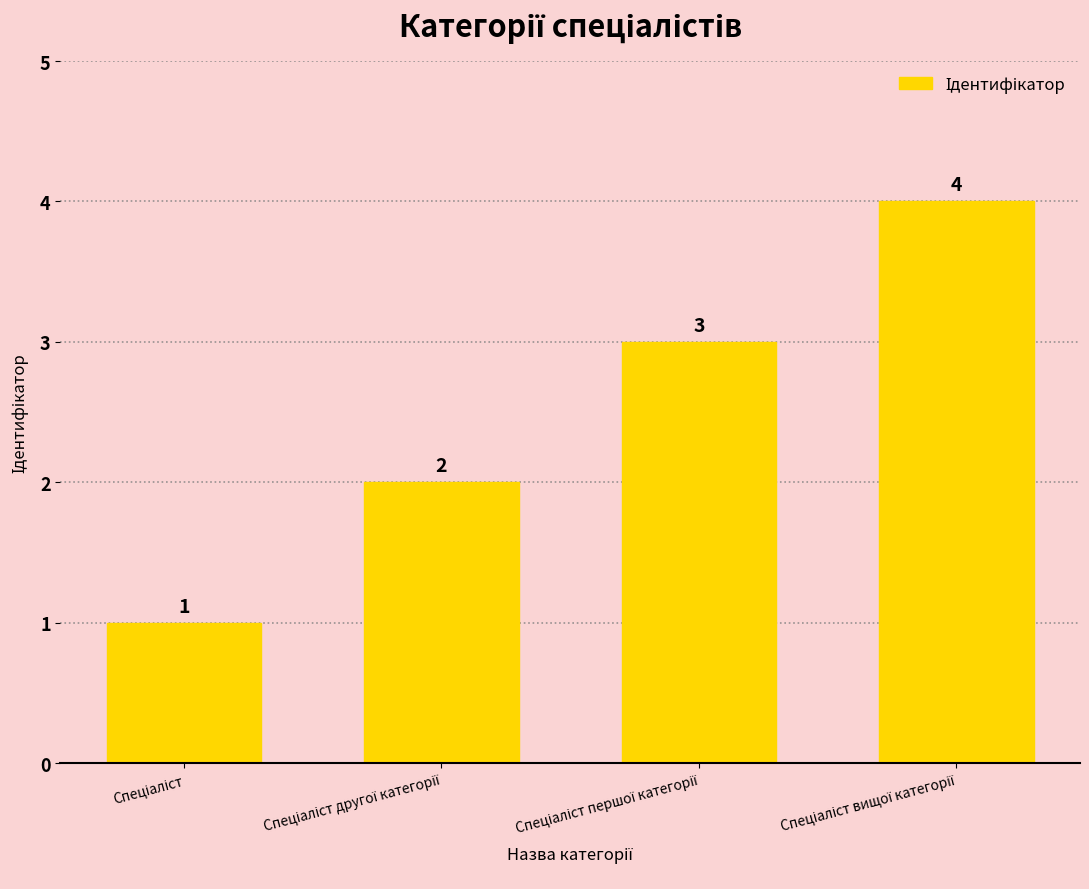

What is the value of the 2nd bar from the left?

2